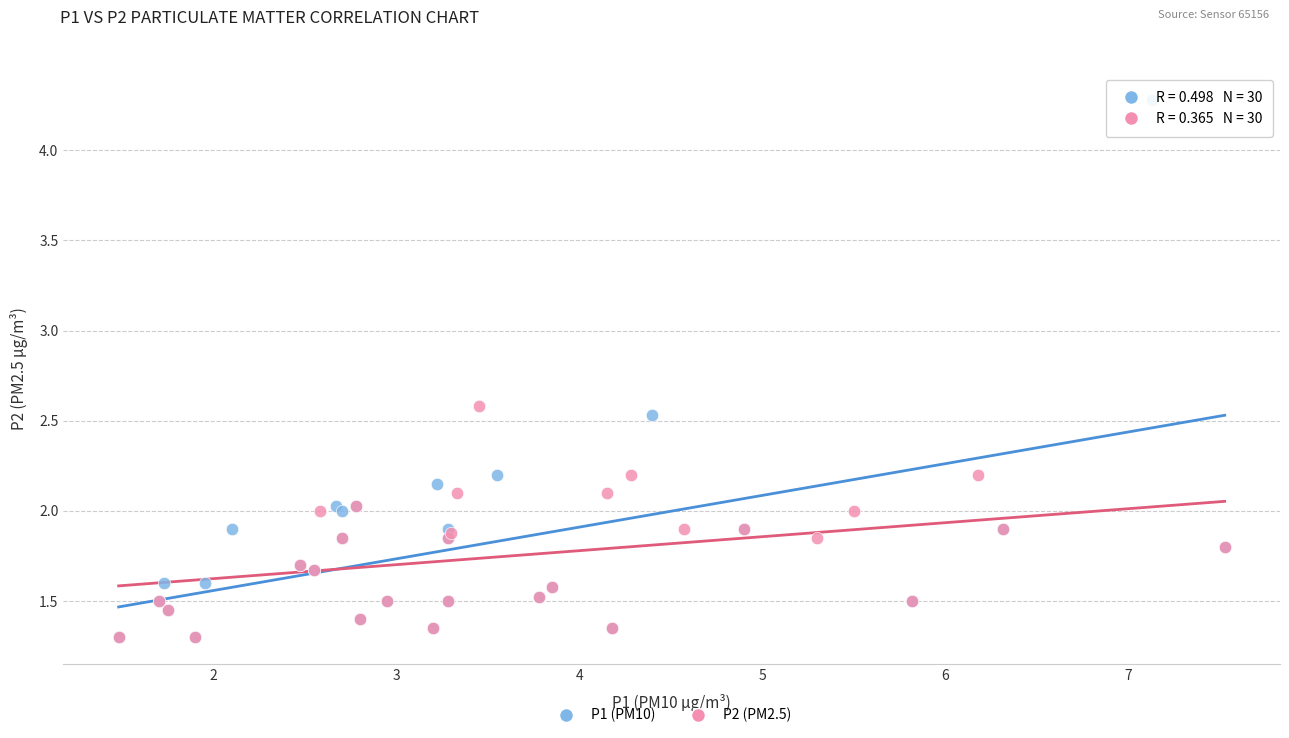

Which series has the largest Y range (max minus min)?

P1 (PM10)